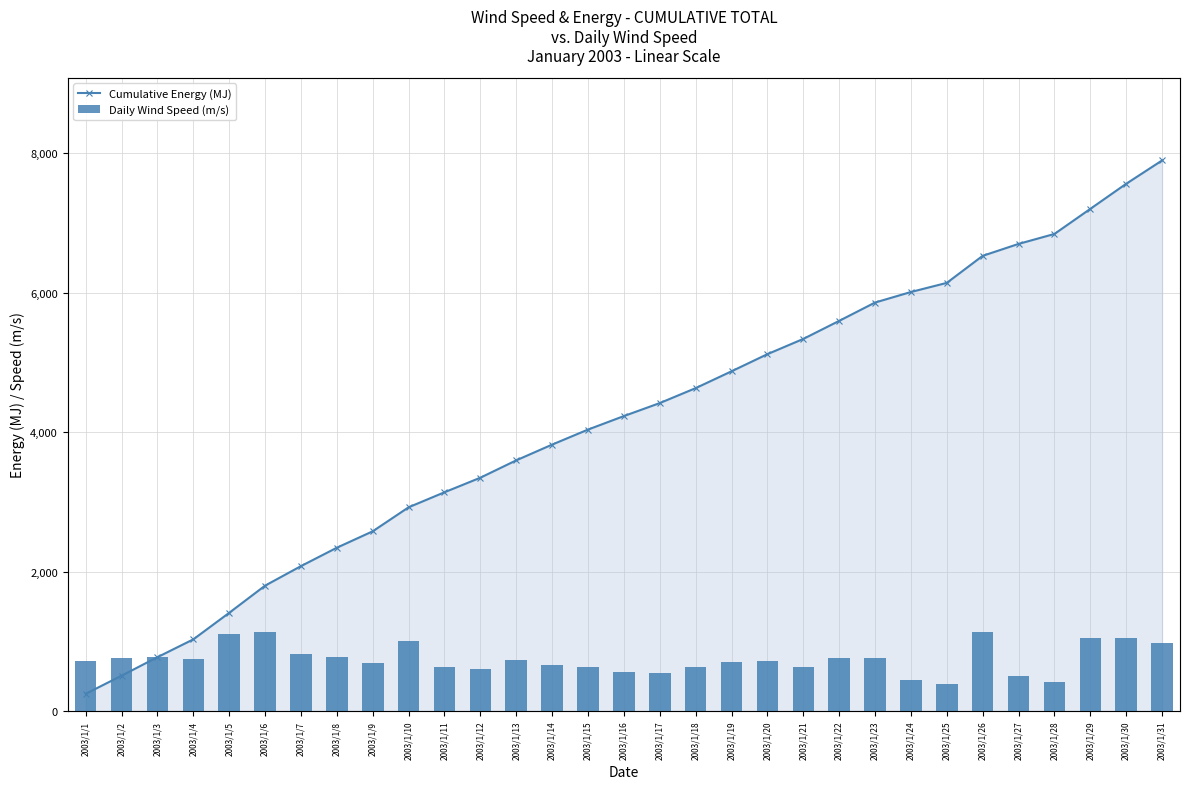

At which label does Cumulative Energy (MJ) reach its peak?

2003/1/31